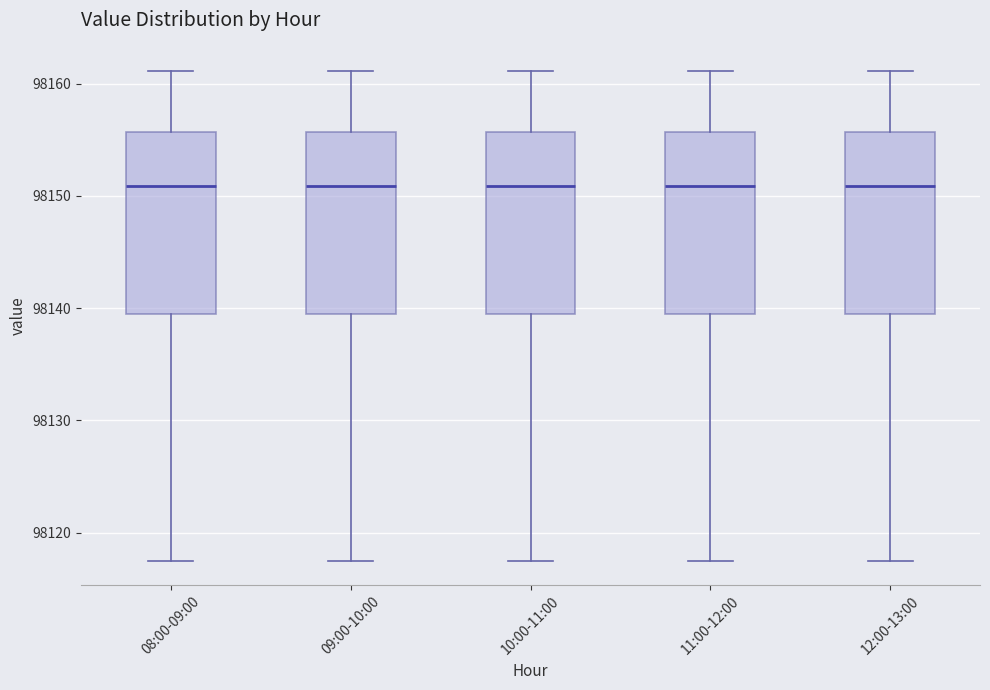

Reading left to right, transcribe this box plot: for each box, give where its median line is, the range the box spans, and where its two whiskers end, as read against the y-axis. The values are not printed on the chart, so give them approximately, as read against the axis.

08:00-09:00: median 98151, box 98139 to 98156, whiskers 98118 to 98161
09:00-10:00: median 98151, box 98139 to 98156, whiskers 98118 to 98161
10:00-11:00: median 98151, box 98139 to 98156, whiskers 98118 to 98161
11:00-12:00: median 98151, box 98139 to 98156, whiskers 98118 to 98161
12:00-13:00: median 98151, box 98139 to 98156, whiskers 98118 to 98161